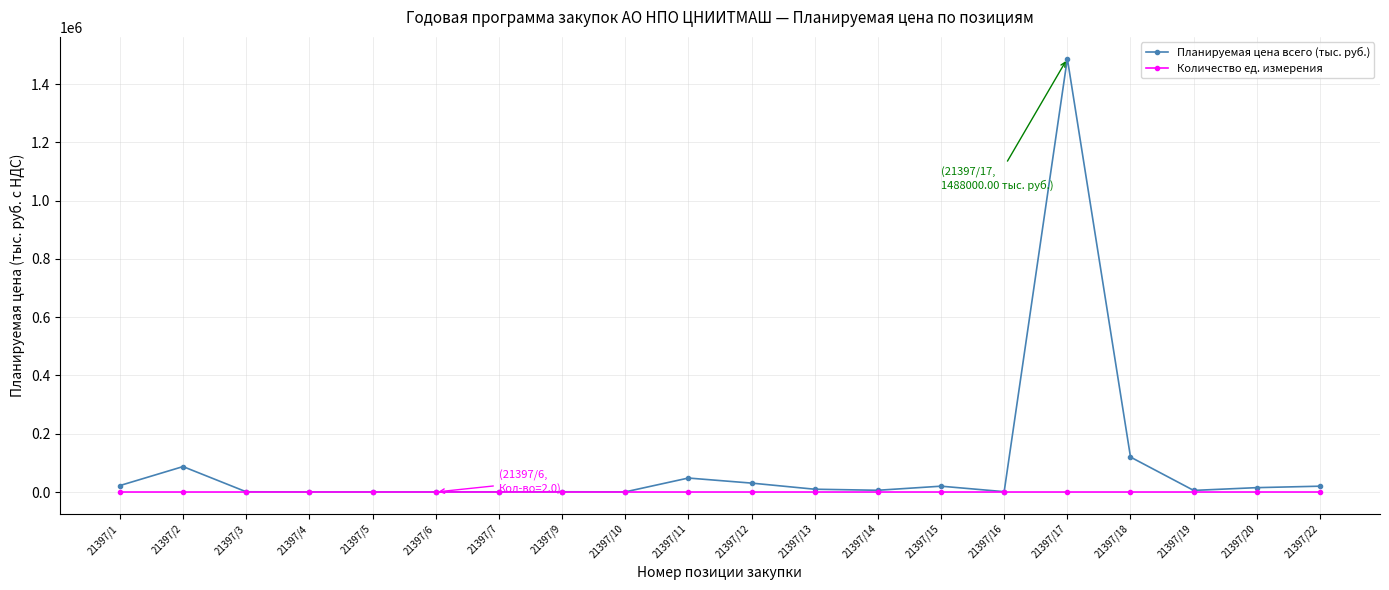

List the series in order of their overall mean, lowest first.

Количество ед. измерения, Планируемая цена всего (тыс. руб.)